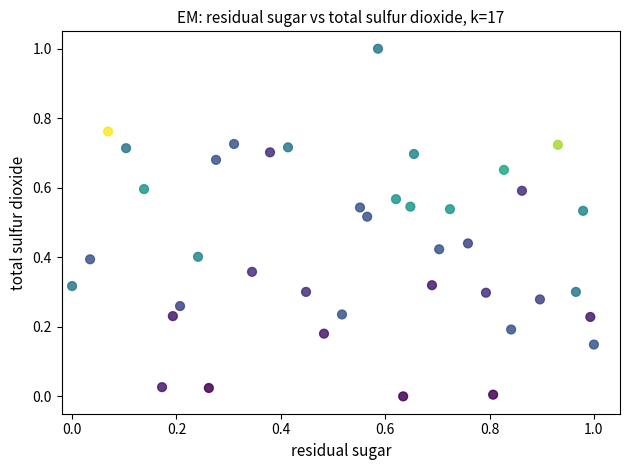

What is the range of X values (max minus min)?

1.0